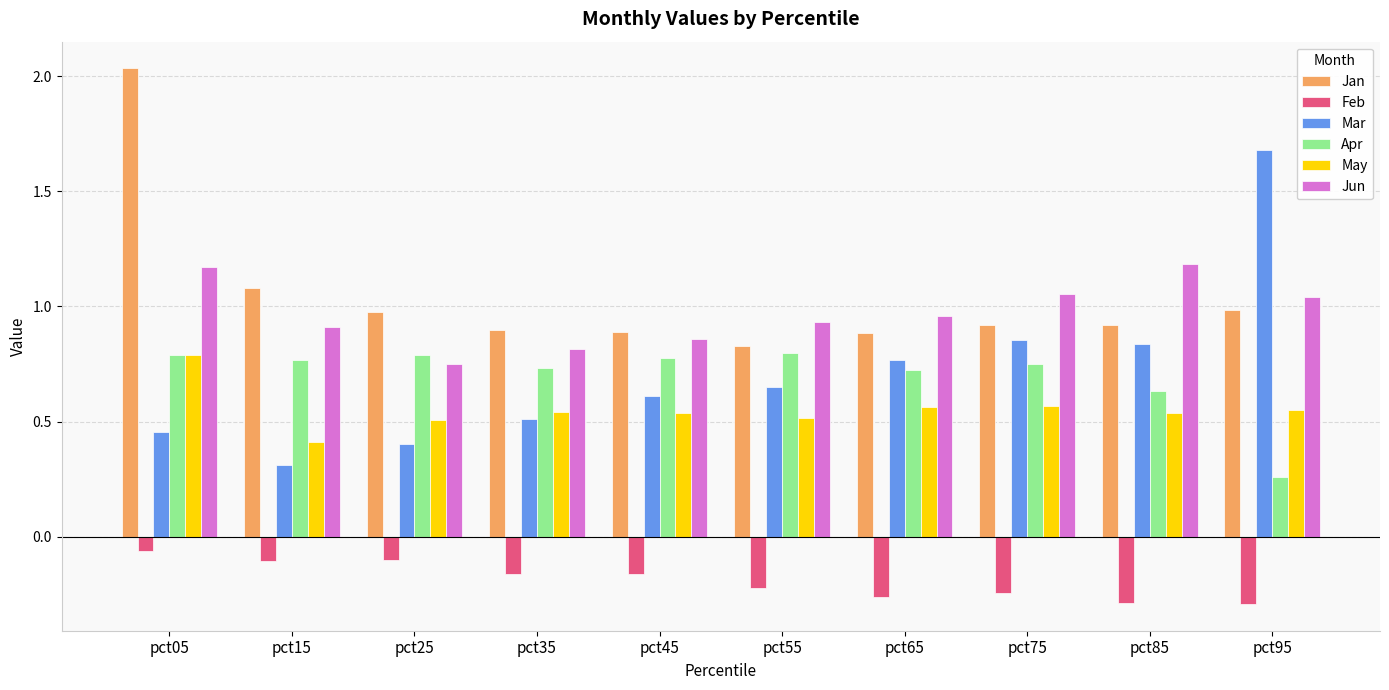

True or false: Mar has a value of 2.5 at pct95.

False